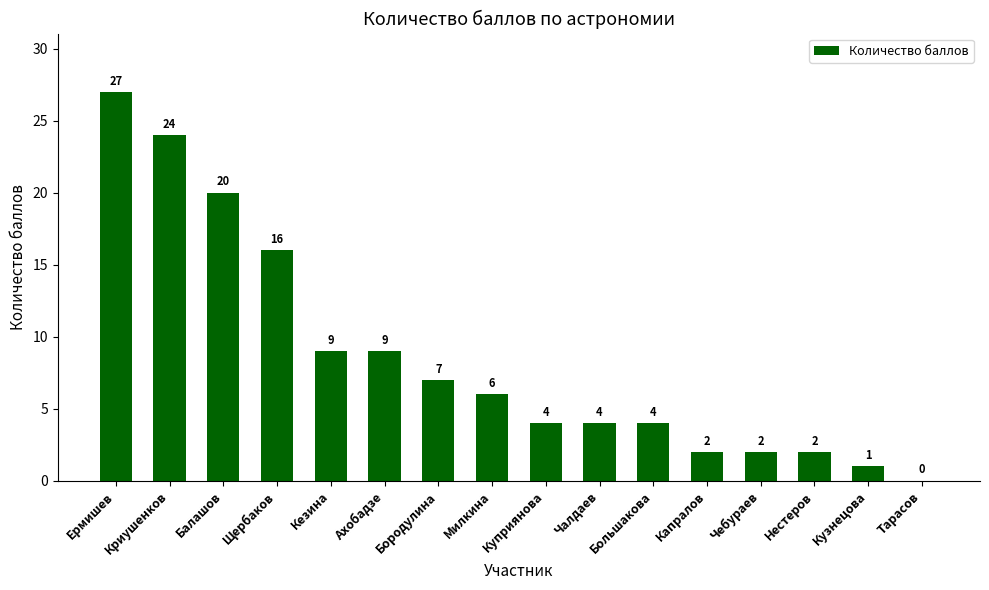

What is the approximate value at Кезина, to the nearest 10?

10